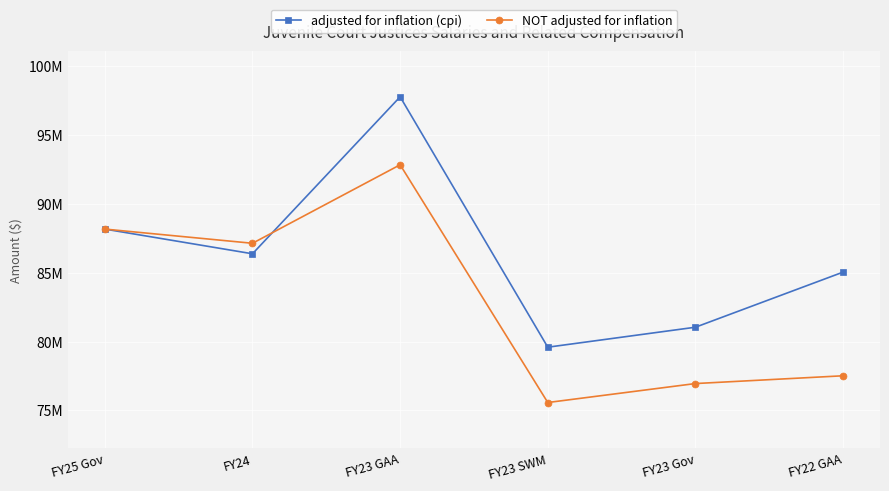

True or false: adjusted for inflation (cpi) has more than 2 points higher than both neighbors.

False